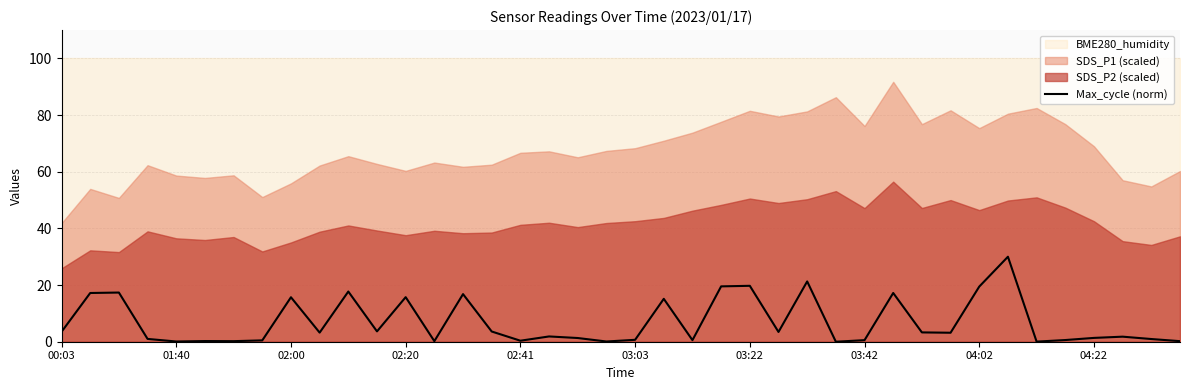

Which has a higher value, 19 or 29?

29